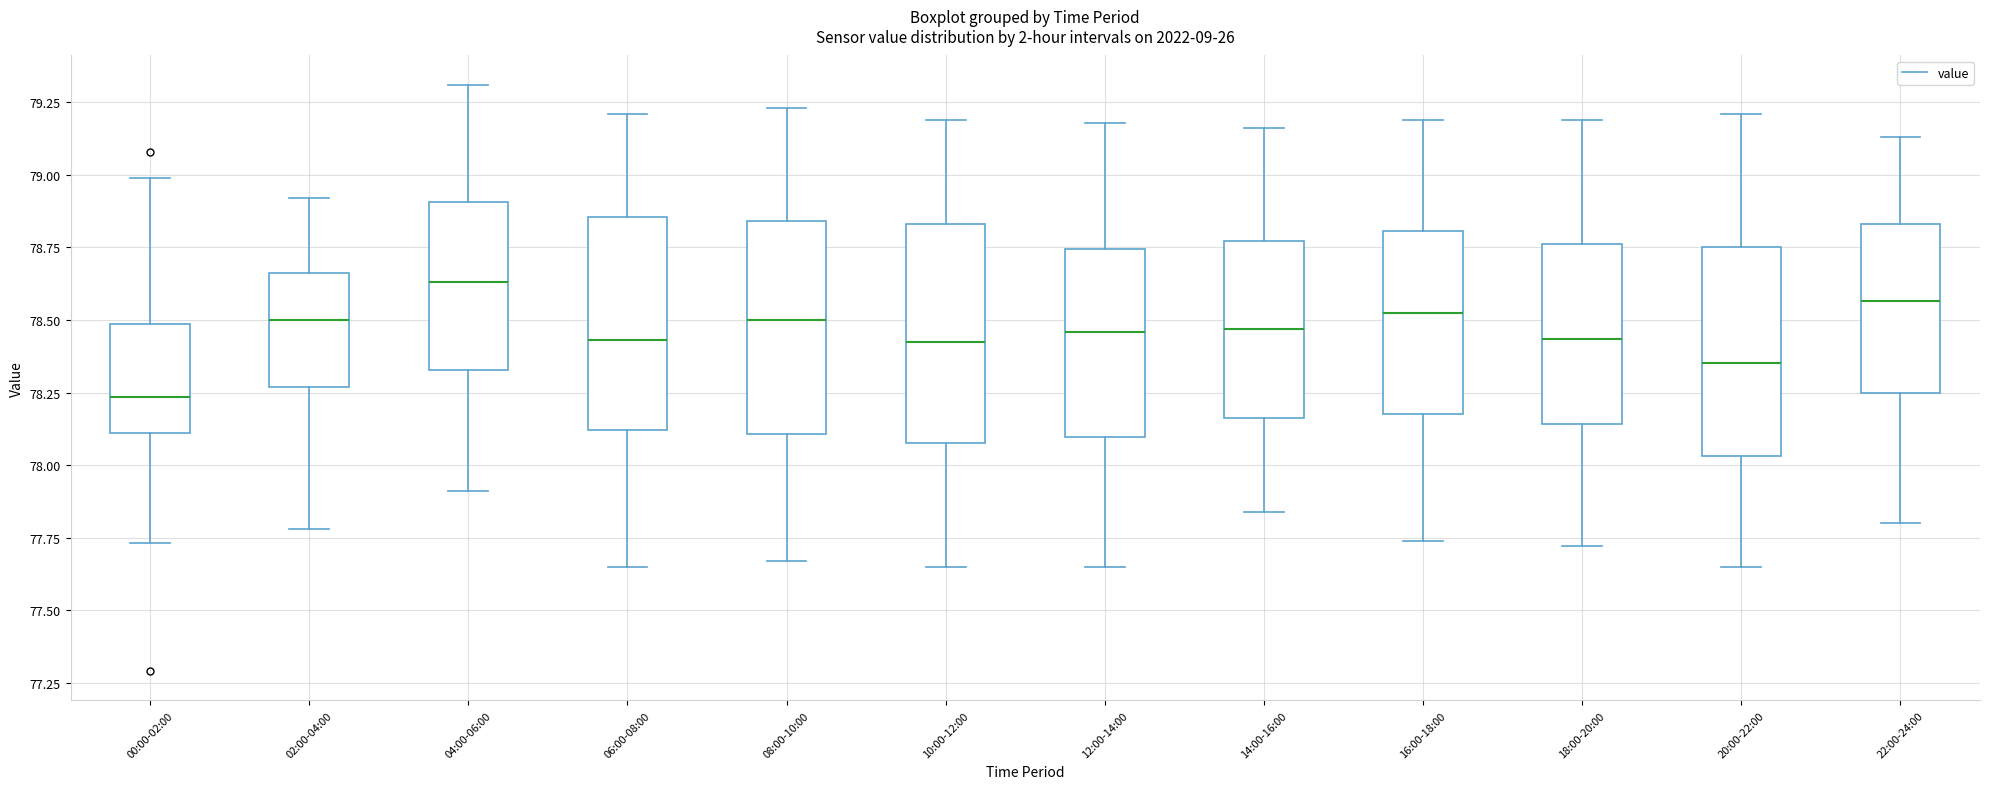

Reading left to right, transcribe this box plot: for each box, give where its median line is, the range the box spans, and where its two whiskers end, as read against the y-axis. The values are not printed on the chart, so give them approximately, as read against the axis.

00:00-02:00: median 78.25, box 78.10 to 78.50, whiskers 77.75 to 79.00
02:00-04:00: median 78.50, box 78.25 to 78.65, whiskers 77.80 to 78.90
04:00-06:00: median 78.65, box 78.35 to 78.90, whiskers 77.90 to 79.30
06:00-08:00: median 78.45, box 78.10 to 78.85, whiskers 77.65 to 79.20
08:00-10:00: median 78.50, box 78.10 to 78.85, whiskers 77.65 to 79.25
10:00-12:00: median 78.45, box 78.10 to 78.85, whiskers 77.65 to 79.20
12:00-14:00: median 78.45, box 78.10 to 78.75, whiskers 77.65 to 79.20
14:00-16:00: median 78.45, box 78.15 to 78.75, whiskers 77.85 to 79.15
16:00-18:00: median 78.55, box 78.20 to 78.80, whiskers 77.75 to 79.20
18:00-20:00: median 78.45, box 78.15 to 78.75, whiskers 77.70 to 79.20
20:00-22:00: median 78.35, box 78.05 to 78.75, whiskers 77.65 to 79.20
22:00-24:00: median 78.55, box 78.25 to 78.85, whiskers 77.80 to 79.15